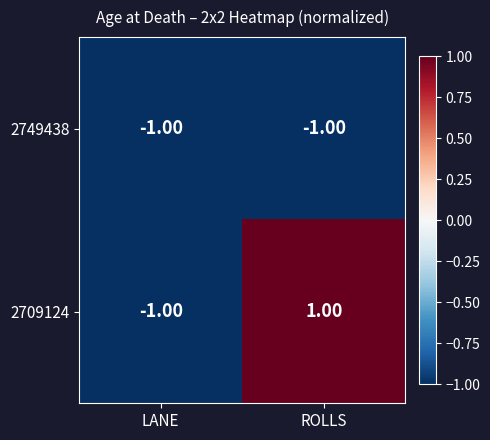

At ROLLS, list the series in order from smallest to largest.

2749438, 2709124